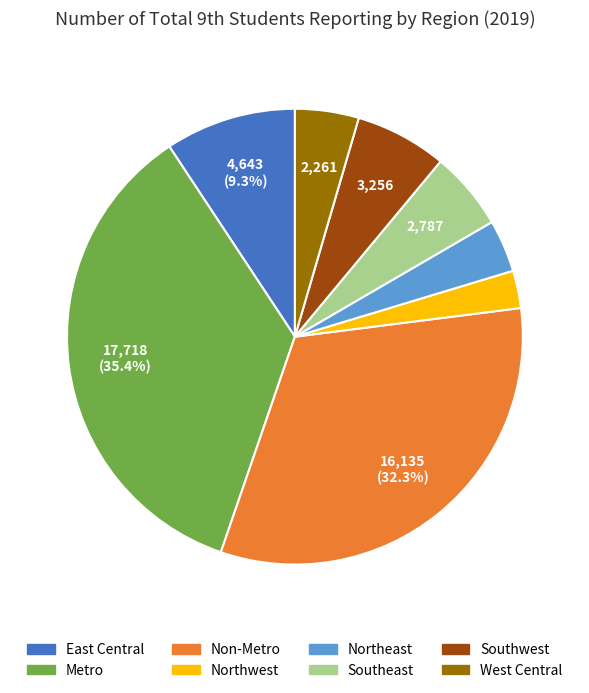

Does any single category account for the majority?

No